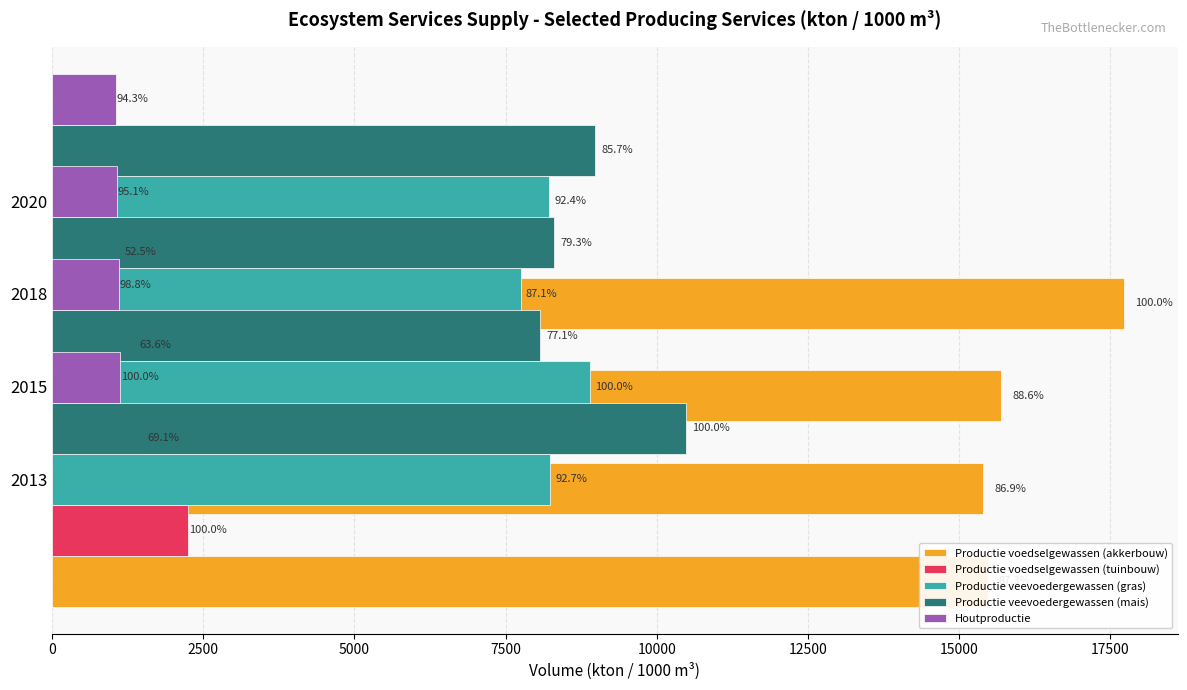

Which series has the largest total across all categories?

Productie voedselgewassen (akkerbouw)